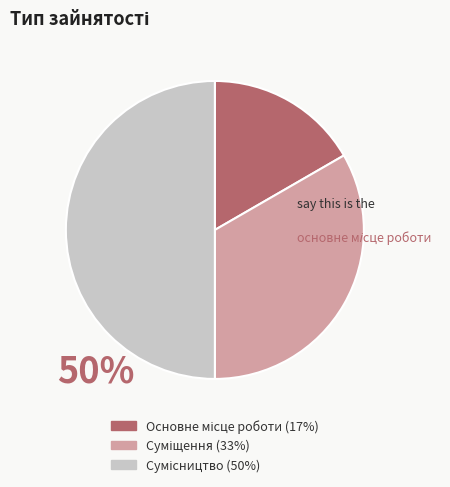

The Сумісництво slice represents 50% of the pie. True or false?

True